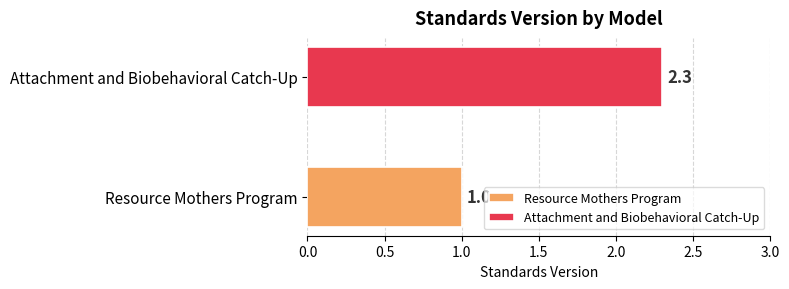

What is the maximum value for Resource Mothers Program?

1.0